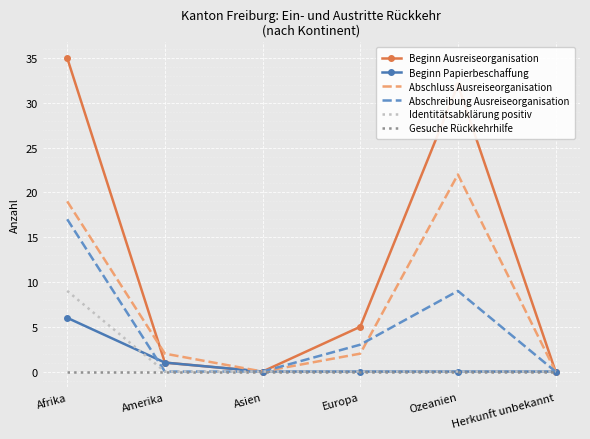

Rank the series by their maximum value, from lowest to highest.

Gesuche Rückkehrhilfe, Beginn Papierbeschaffung, Identitätsabklärung positiv, Abschreibung Ausreiseorganisation, Abschluss Ausreiseorganisation, Beginn Ausreiseorganisation